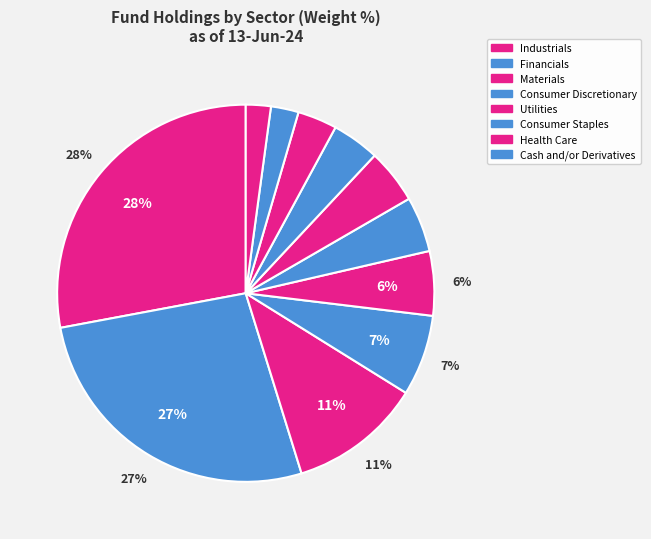

How many slices are in this pie chart?

11